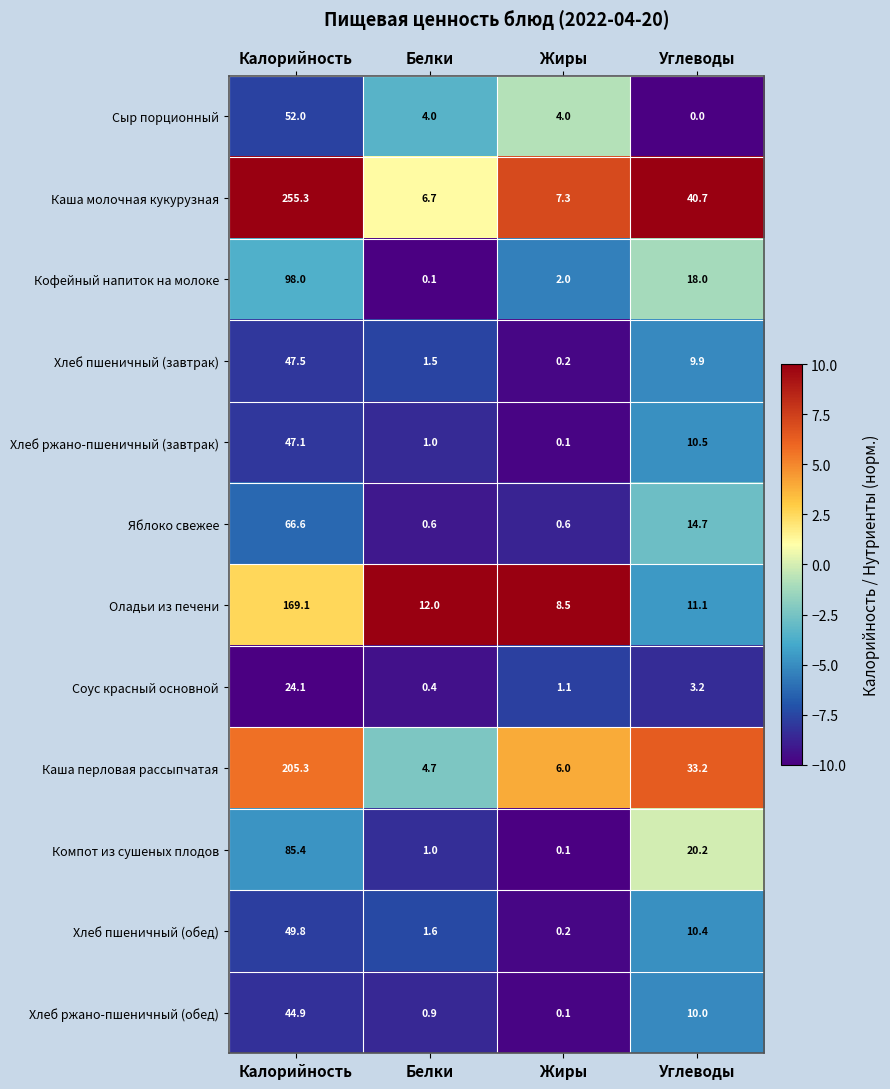

What is the average value of the Хлеб пшеничный (завтрак) series?

14.8